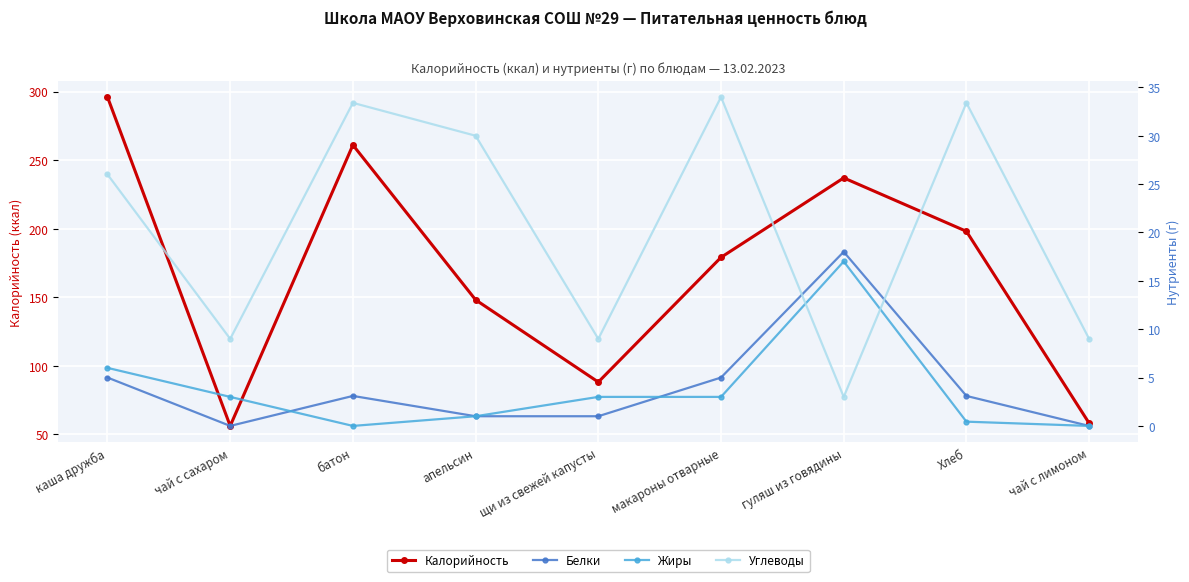

What position from the left is гуляш из говядины?

7